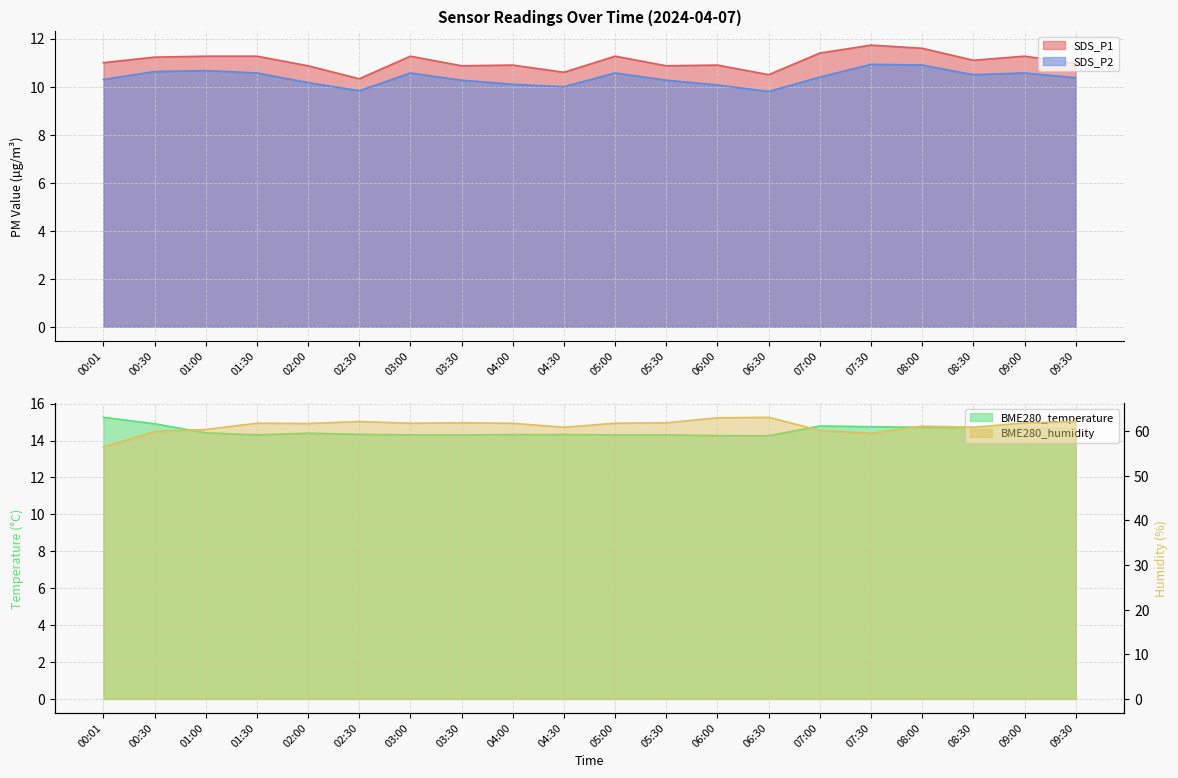

What is the value of the BME280_humidity point at the 7th from the left?

61.8